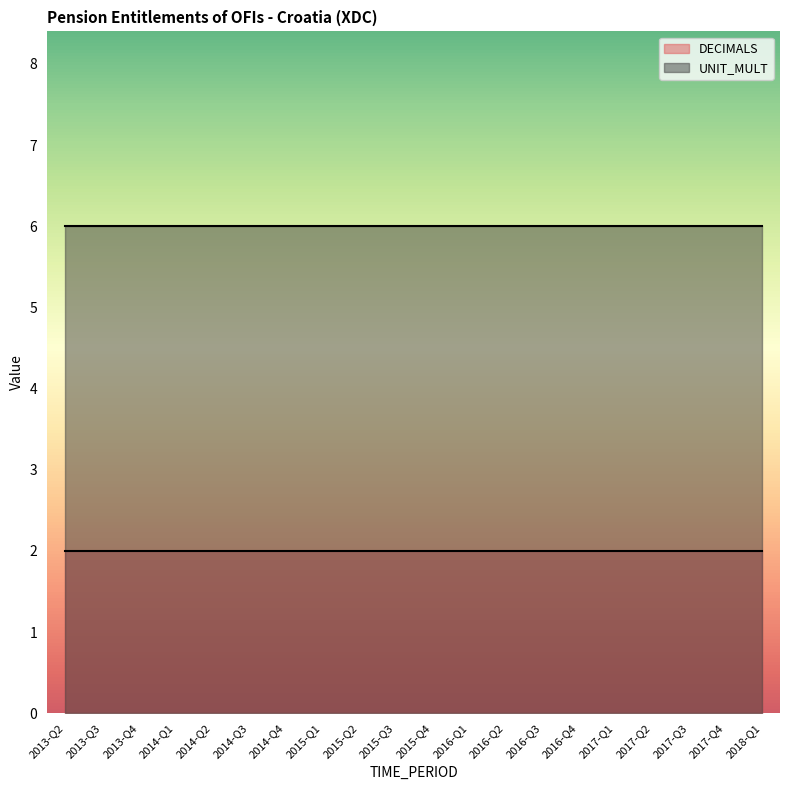

What is the value of the UNIT_MULT point at the 5th from the left?

6